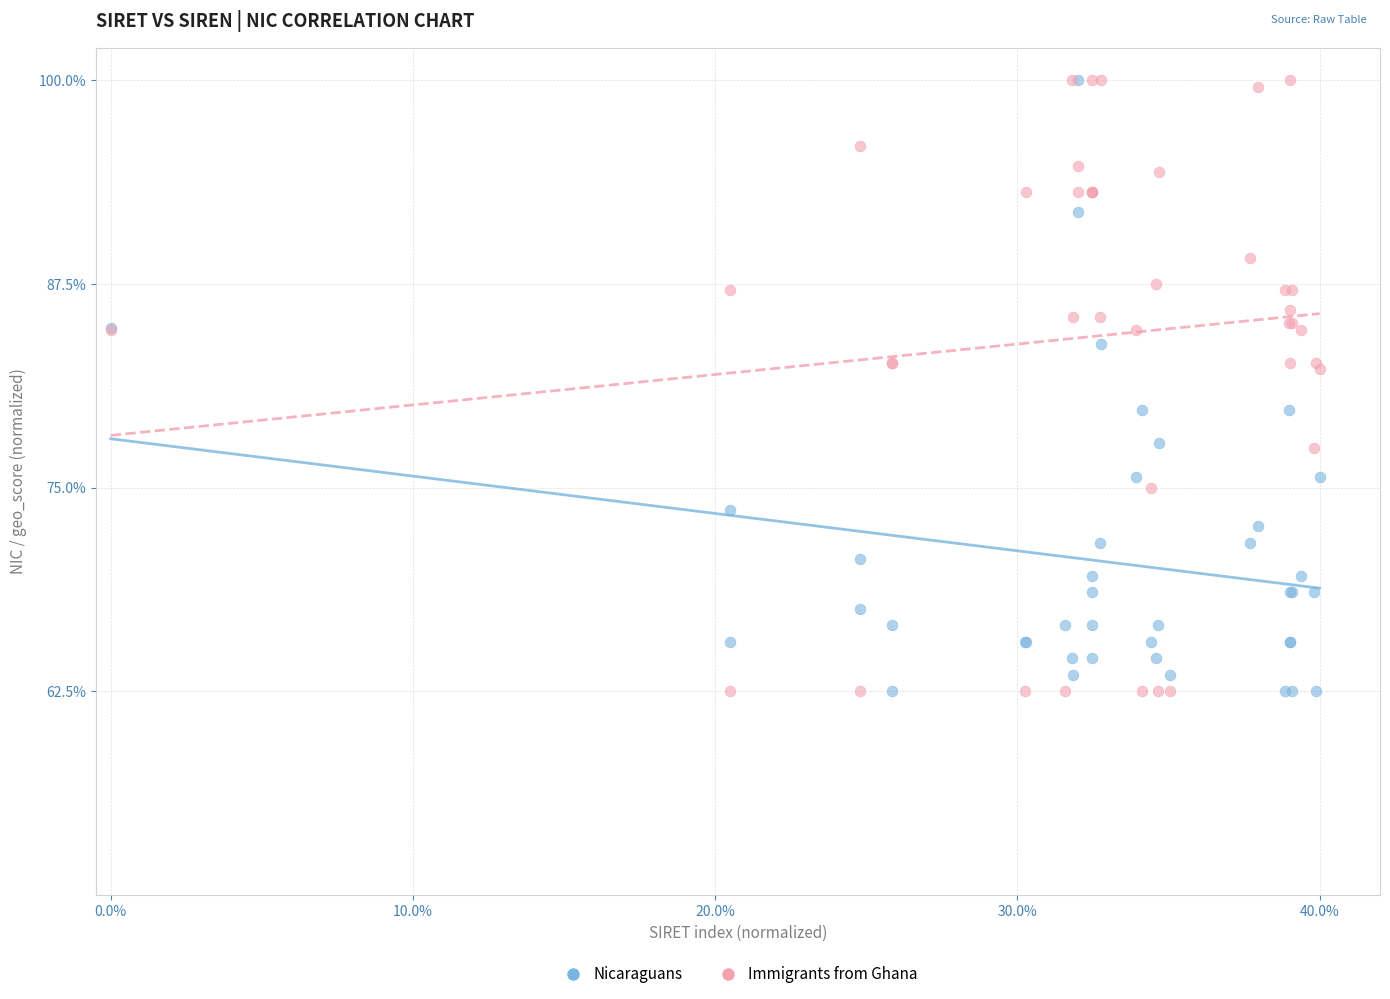

What are all the series names shown in the legend?

Nicaraguans, Immigrants from Ghana